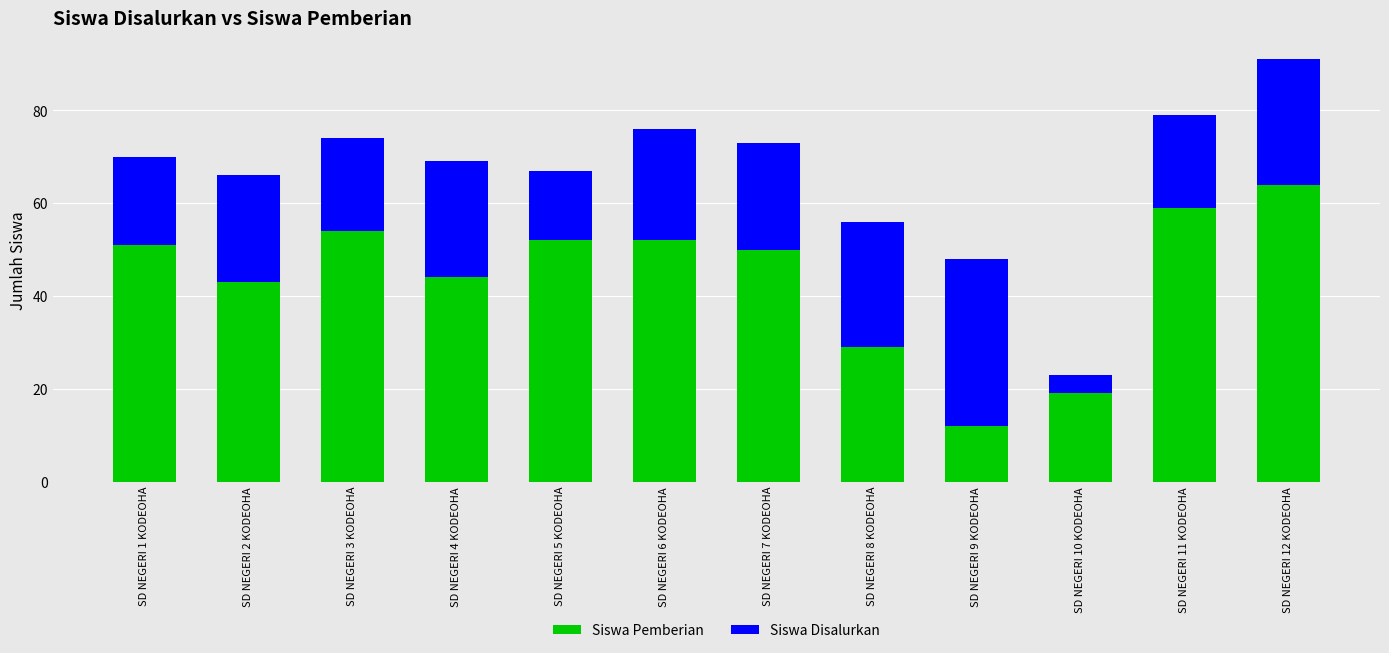

The value of Siswa Pemberian at SD NEGERI 6 KODEOHA is 32. True or false?

False